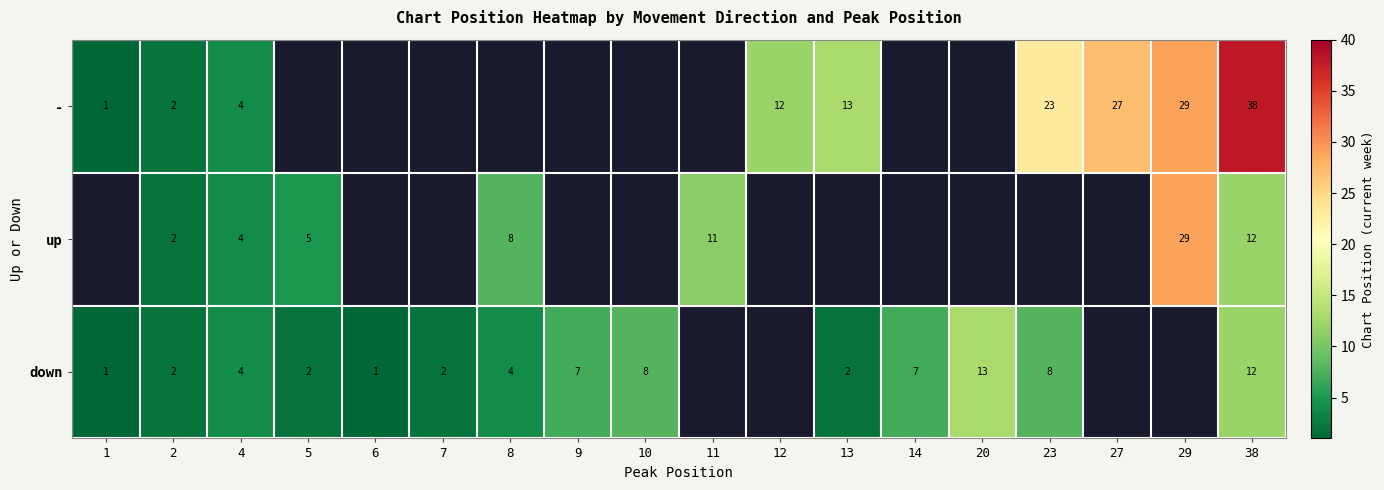

What is the sum of the - values at 23 and 12?

35